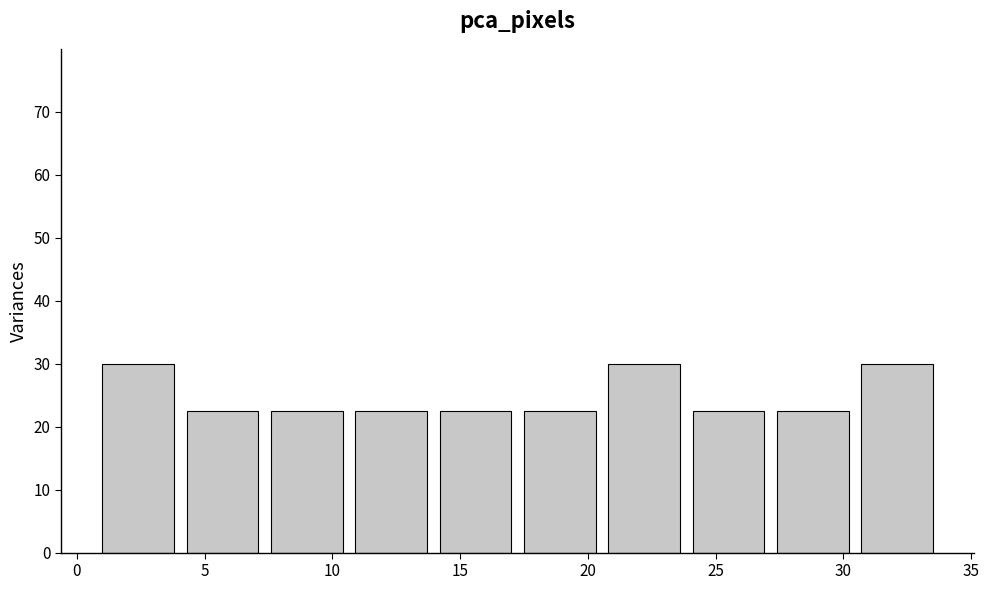

Reading left to right, transcribe this chart: for each bar, give the range it covers on the x-axis and its height. Neither the bar edges nor the heights are printed on the chart, so give them approximately, as read against the axes.

1.0 to 4.3: 30
4.3 to 7.6: 23
7.6 to 10.9: 23
10.9 to 14.2: 23
14.2 to 17.5: 23
17.5 to 20.8: 23
20.8 to 24.1: 30
24.1 to 27.4: 23
27.4 to 30.7: 23
30.7 to 34.0: 30